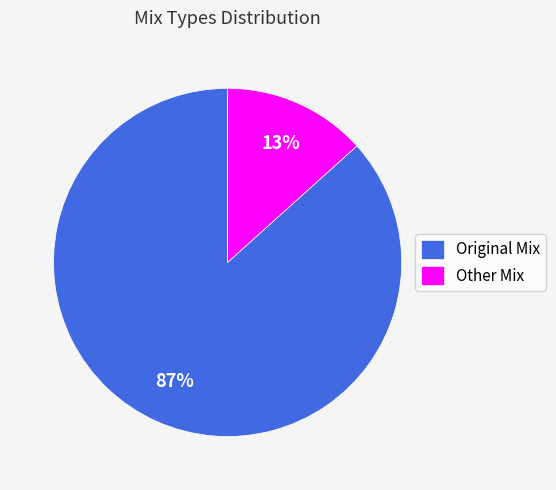

Which slice is the largest?

Original Mix